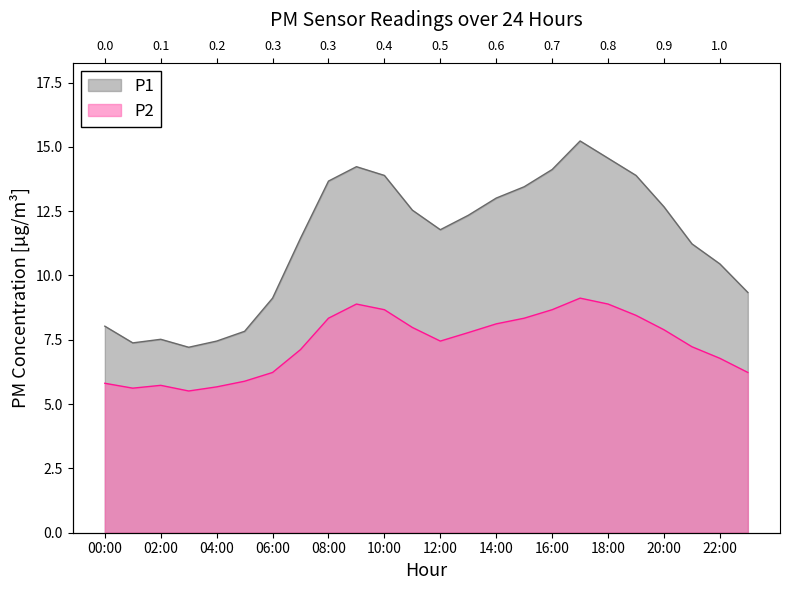

Reading right to left, extract all data points from this chart.

P1: 23:00=9.3	22:00=10.4	21:00=11.2	20:00=12.7	19:00=13.9	18:00=14.6	17:00=15.2	16:00=14.1	15:00=13.4	14:00=13.0	13:00=12.3	12:00=11.8	11:00=12.5	10:00=13.9	09:00=14.2	08:00=13.7	07:00=11.4	06:00=9.1	05:00=7.8	04:00=7.5	03:00=7.2	02:00=7.5	01:00=7.4	00:00=8.0
P2: 23:00=6.2	22:00=6.8	21:00=7.2	20:00=7.9	19:00=8.4	18:00=8.9	17:00=9.1	16:00=8.7	15:00=8.3	14:00=8.1	13:00=7.8	12:00=7.5	11:00=8.0	10:00=8.7	09:00=8.9	08:00=8.3	07:00=7.1	06:00=6.2	05:00=5.9	04:00=5.7	03:00=5.5	02:00=5.7	01:00=5.6	00:00=5.8